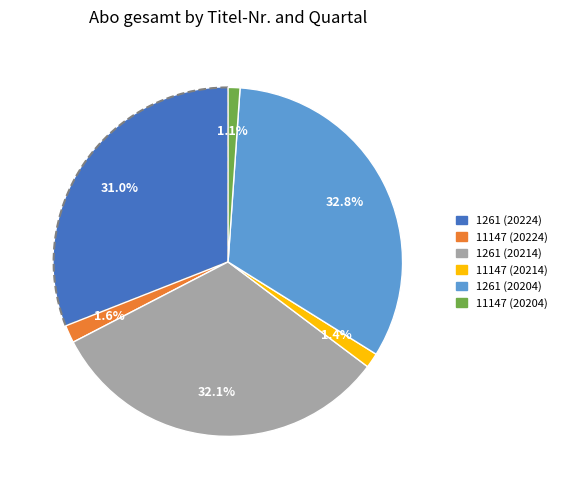

Is 1261 (20214) the majority of the pie?

No